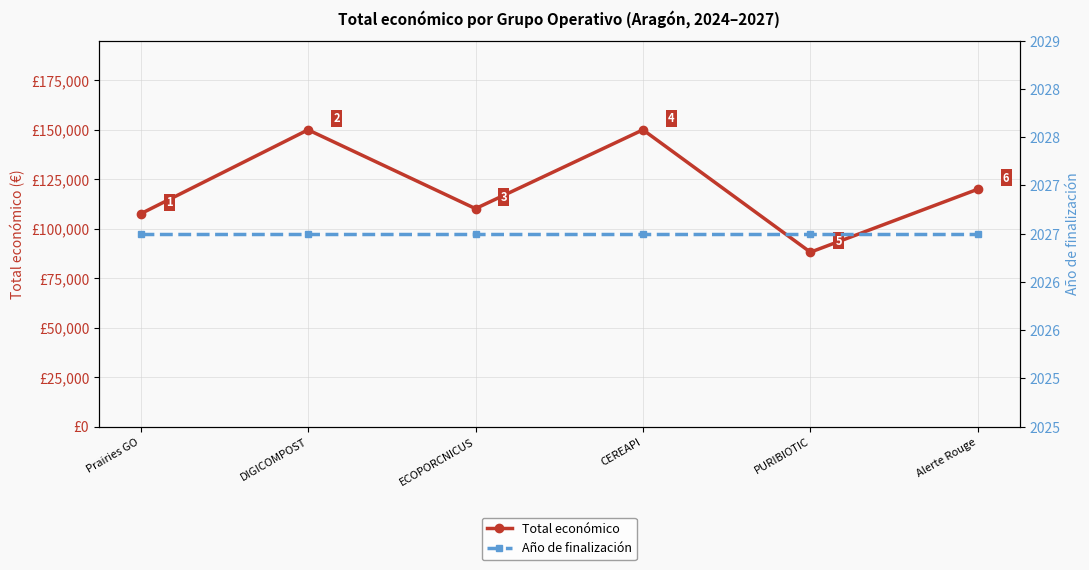

What is the value of the Total económico point at the 6th from the left?

120000